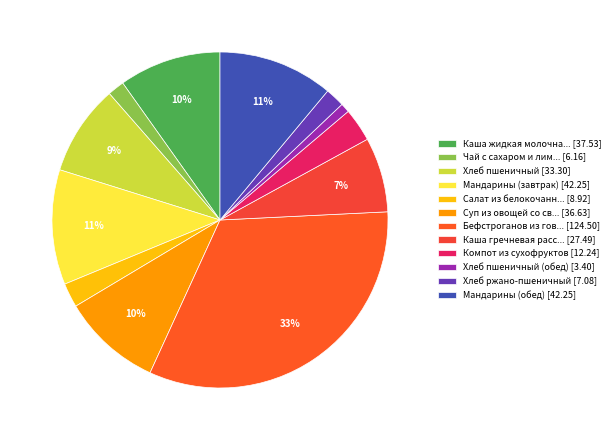

Which category has the smallest portion of the pie?

Хлеб пшеничный (обед) [3.40]